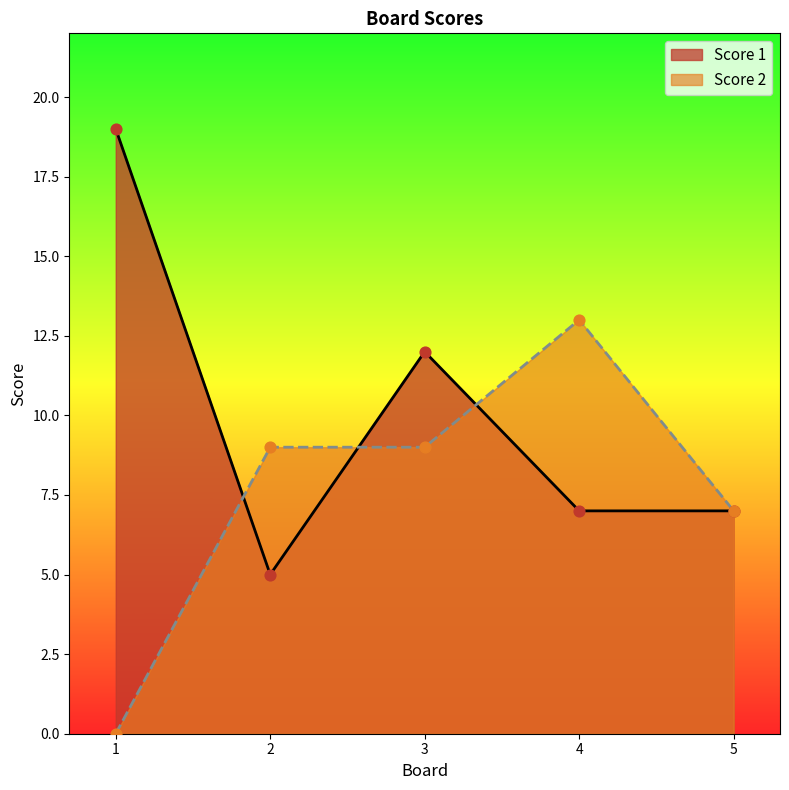

Is the value of Score 2 at 3 greater than the value of Score 1 at 5?

Yes